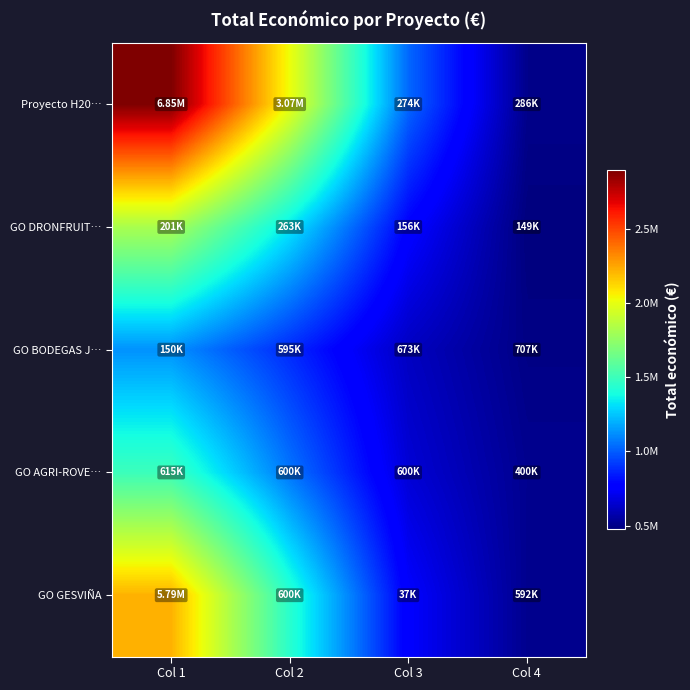

Rank the series by their average value, from highest to lowest.

Proyecto H20…, GO GESVIÑA, GO DRONFRUIT…, GO AGRI-ROVE…, GO BODEGAS J…